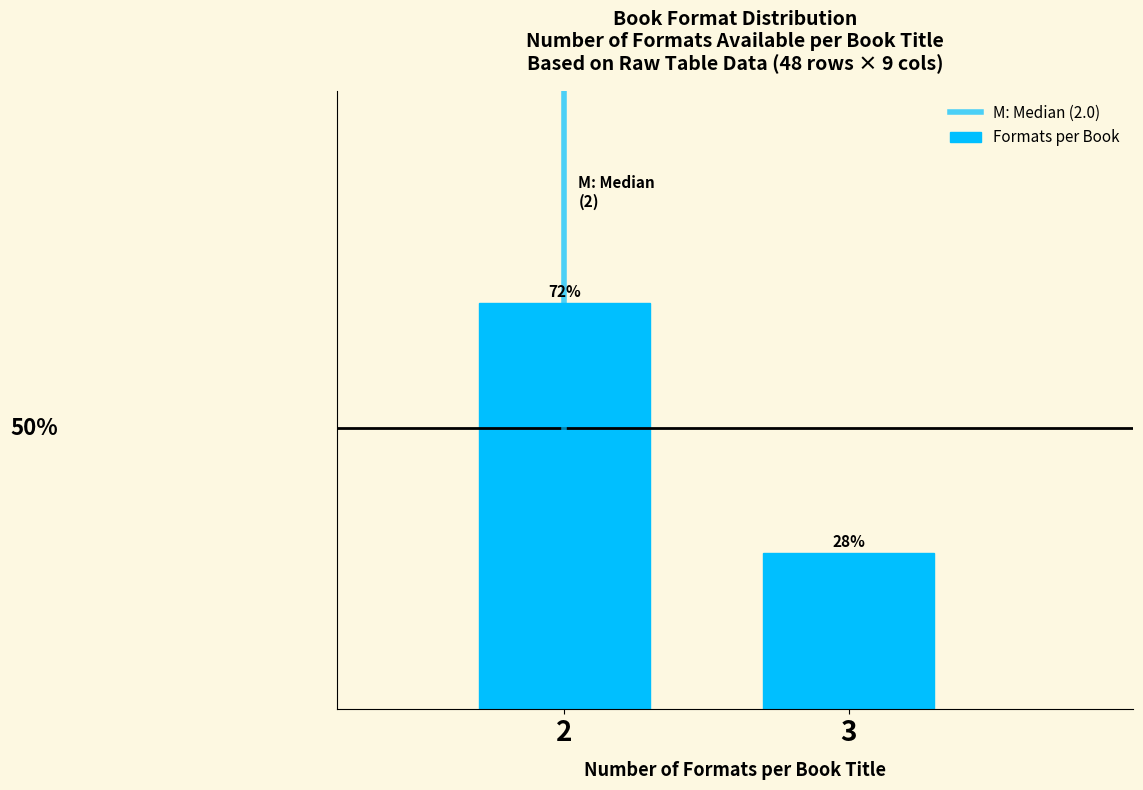

List the labels in order of value, largest first.

2, 3